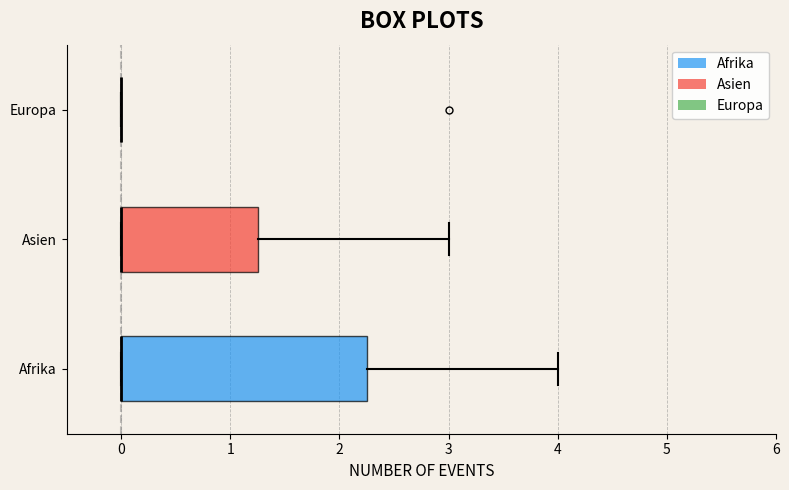

Reading bottom to top, read every box against the x-axis: the position of its median line, the range the box covers, and the ends of its whiskers. The values are not printed on the chart, so give them approximately, as read against the axis.

Afrika: median 0.0 (drawn on the box's left edge), box 0.0 to 2.3, whiskers 0.0 to 4.0
Asien: median 0.0 (drawn on the box's left edge), box 0.0 to 1.3, whiskers 0.0 to 3.0
Europa: box collapsed to a line at 0.0, whiskers 0.0 to 0.0